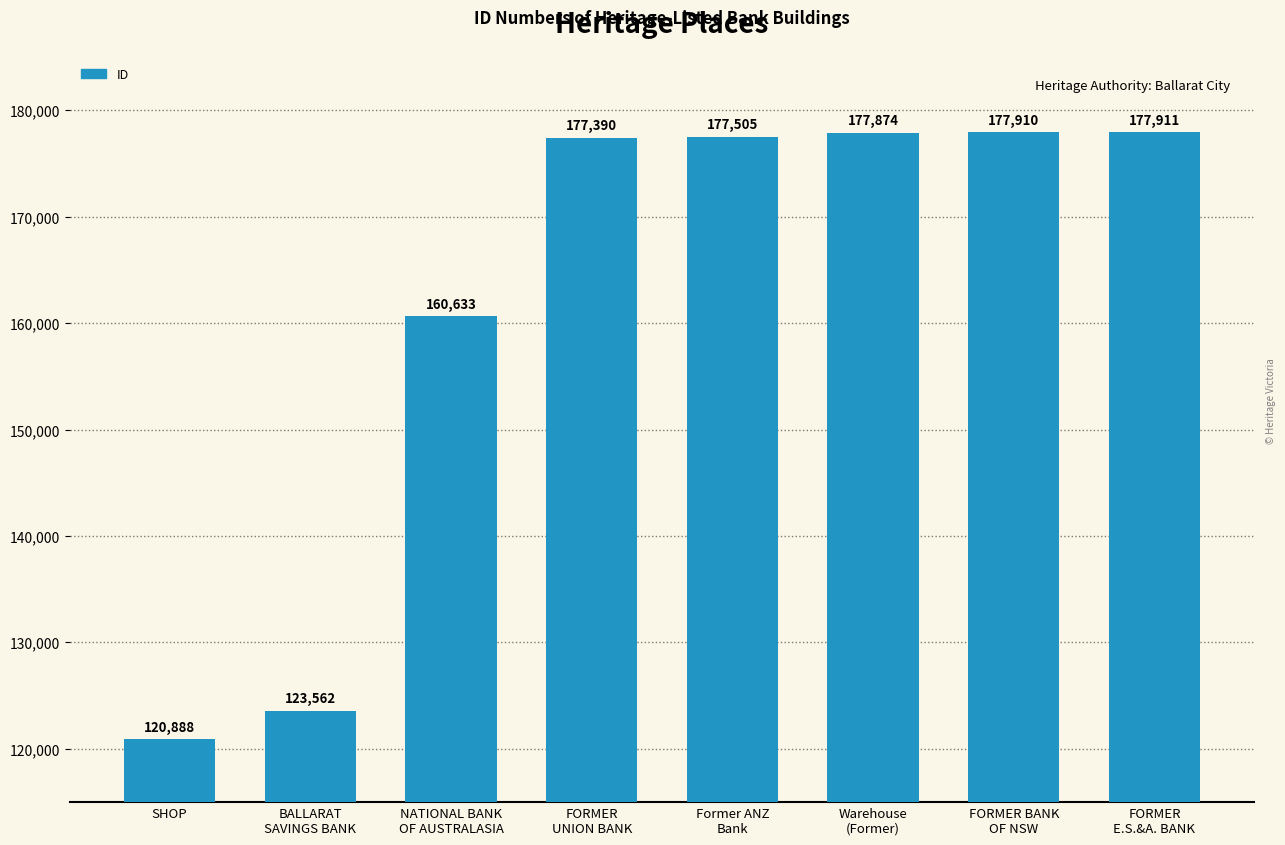

What is the change in value from NATIONAL BANK
OF AUSTRALASIA to FORMER BANK
OF NSW?

+17277